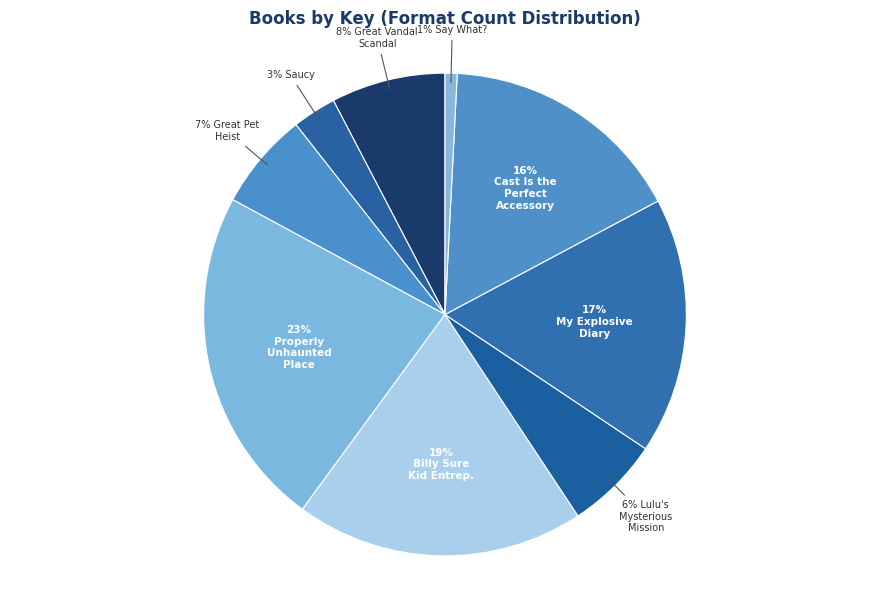

How many slices are in this pie chart?

9